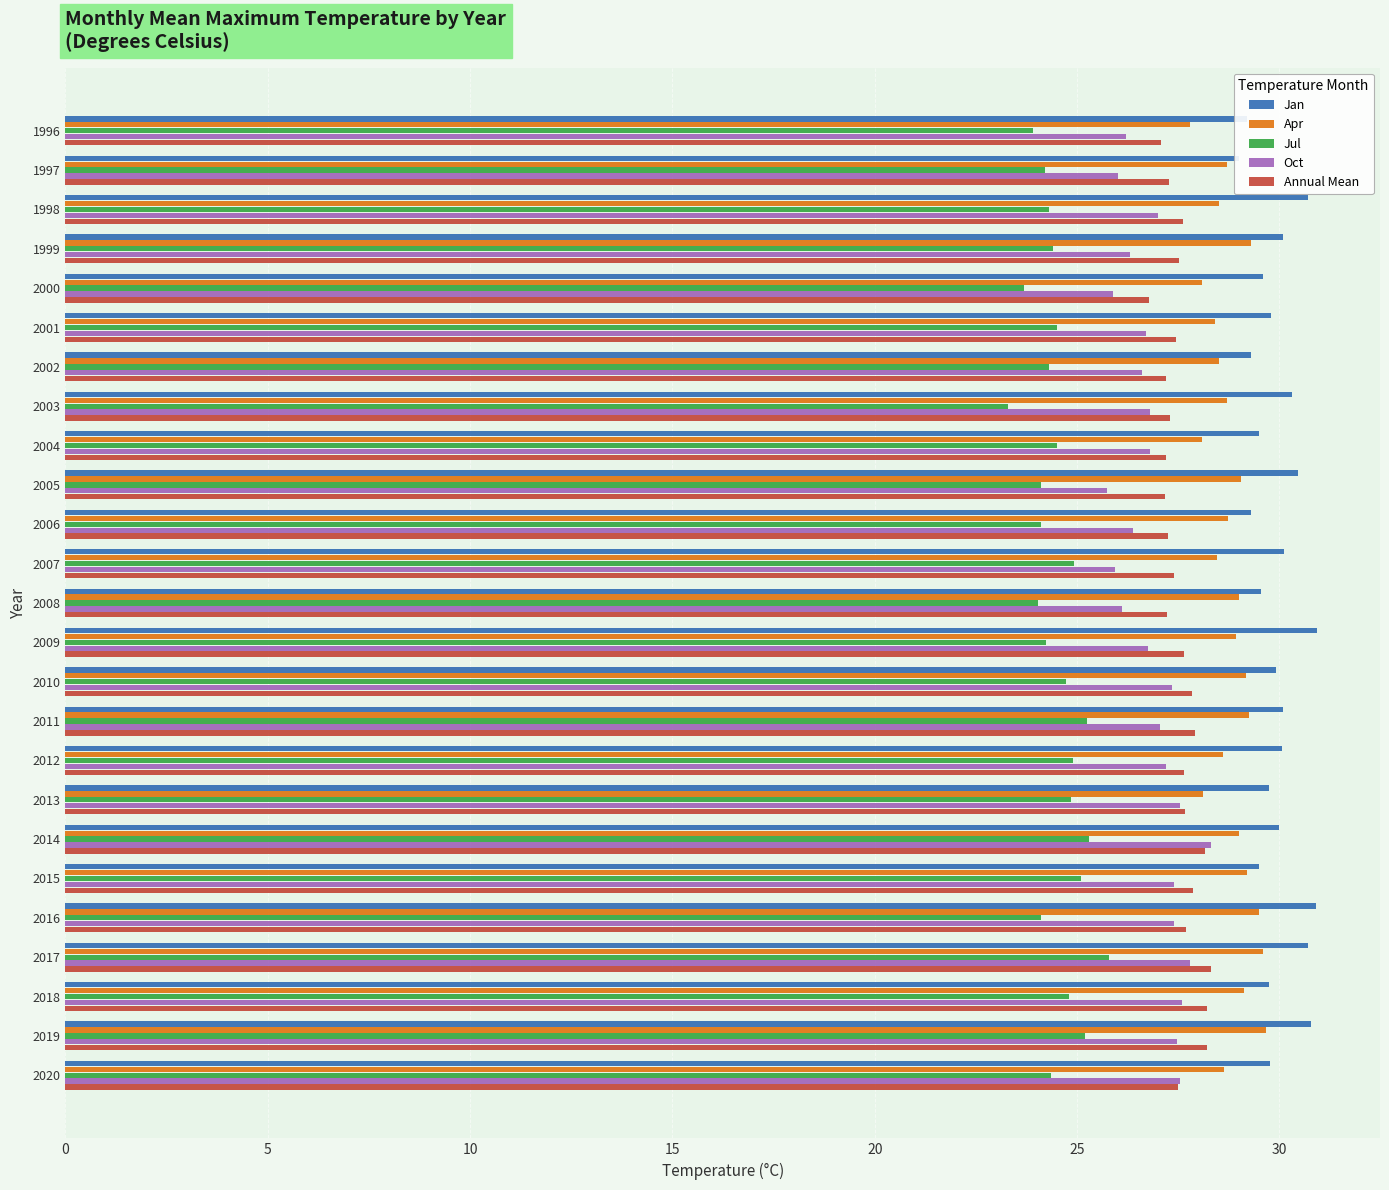

At how many categories does at least one series exceed 30?

11